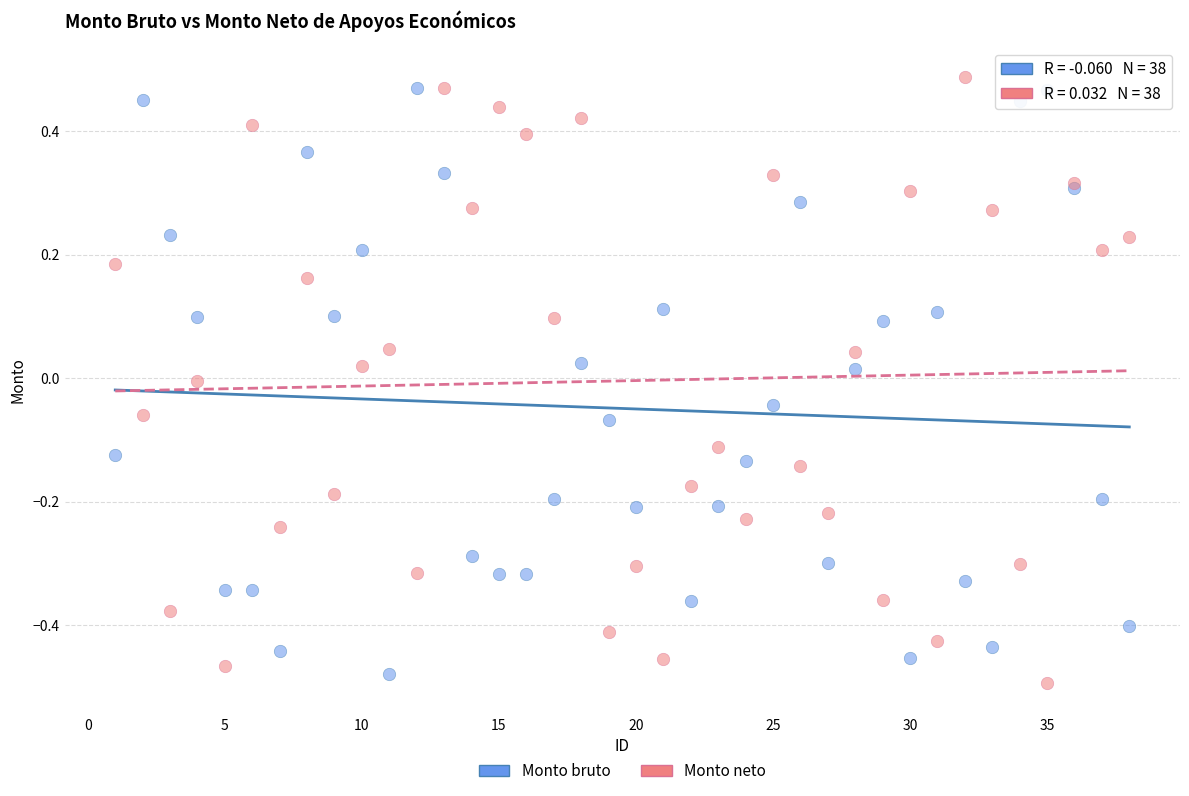

What is the X range (max minus min) for the scatter plot?

37.0